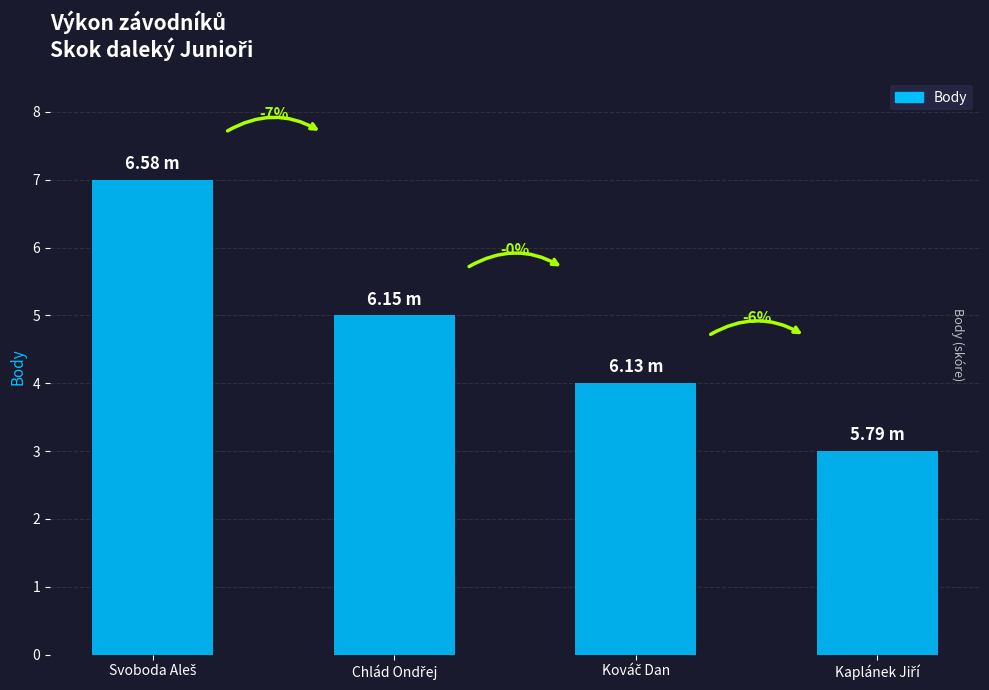

What is the greatest value displayed?

7